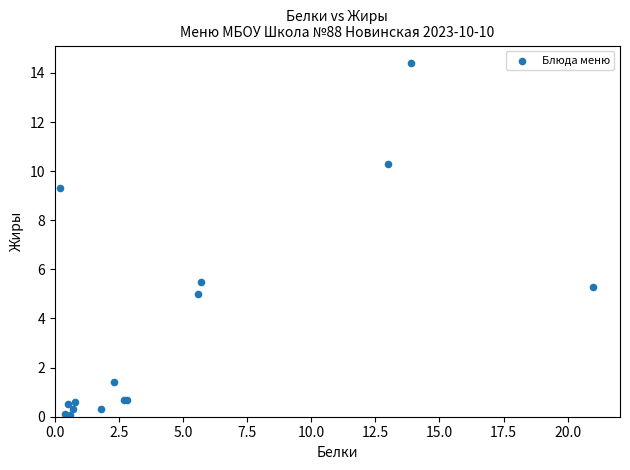

What Y value in the scatter plot is closest to 7?

5.5